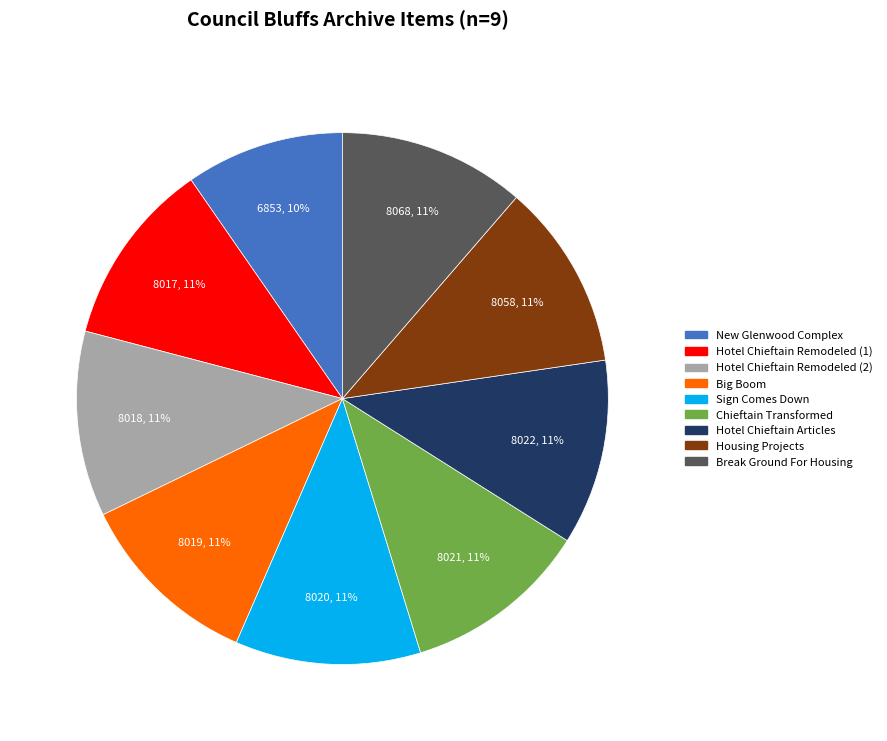

Does Hotel Chieftain Remodeled (1) represent more than half of the total?

No